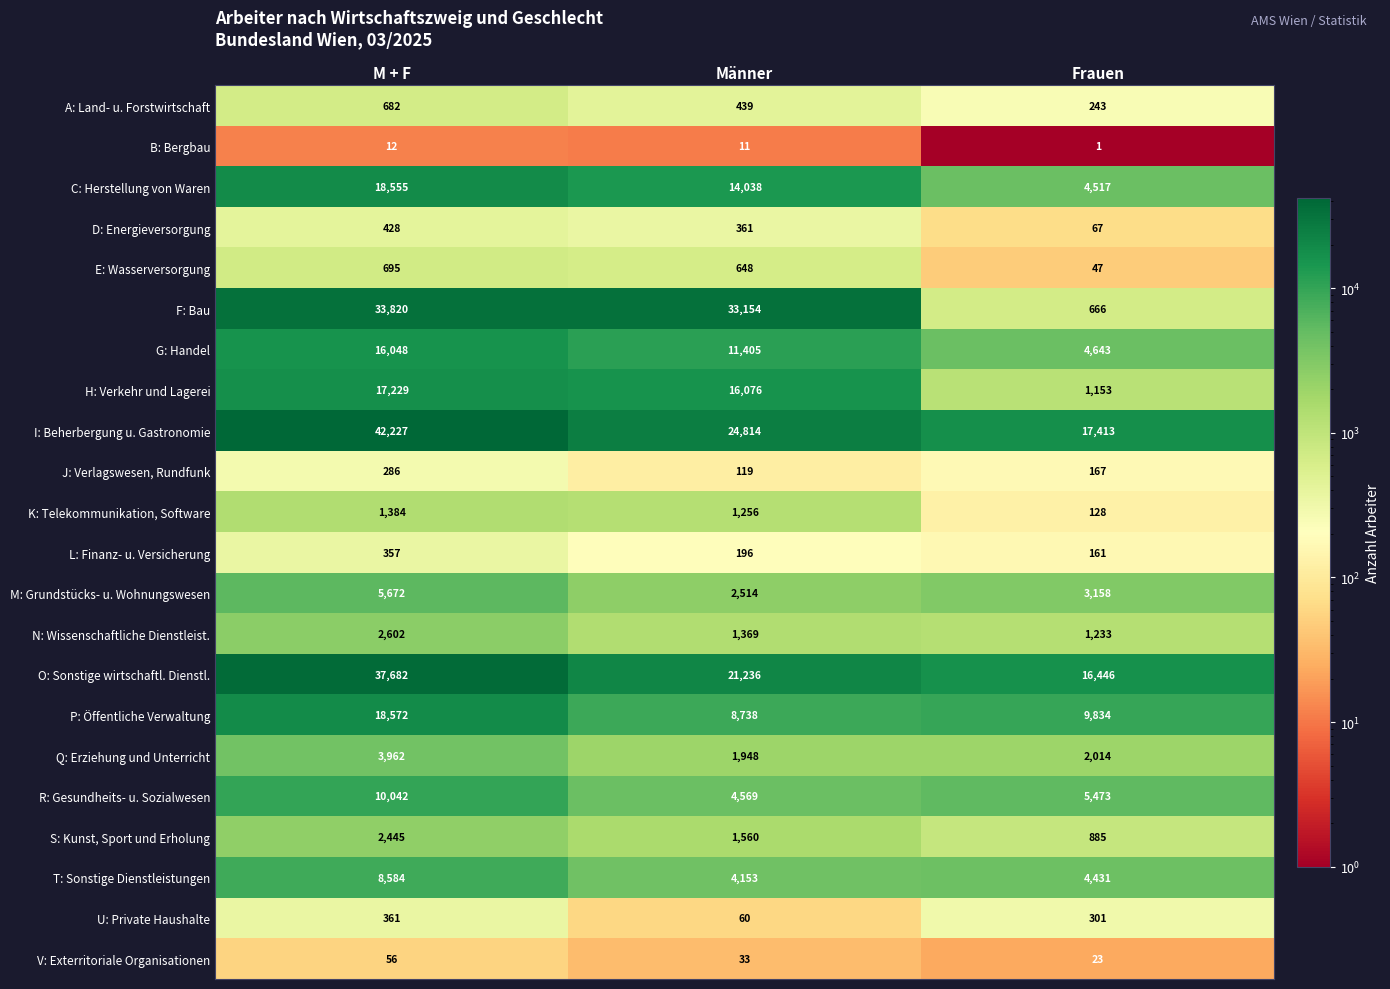

At which category does the chart reach its minimum across all series?

Frauen